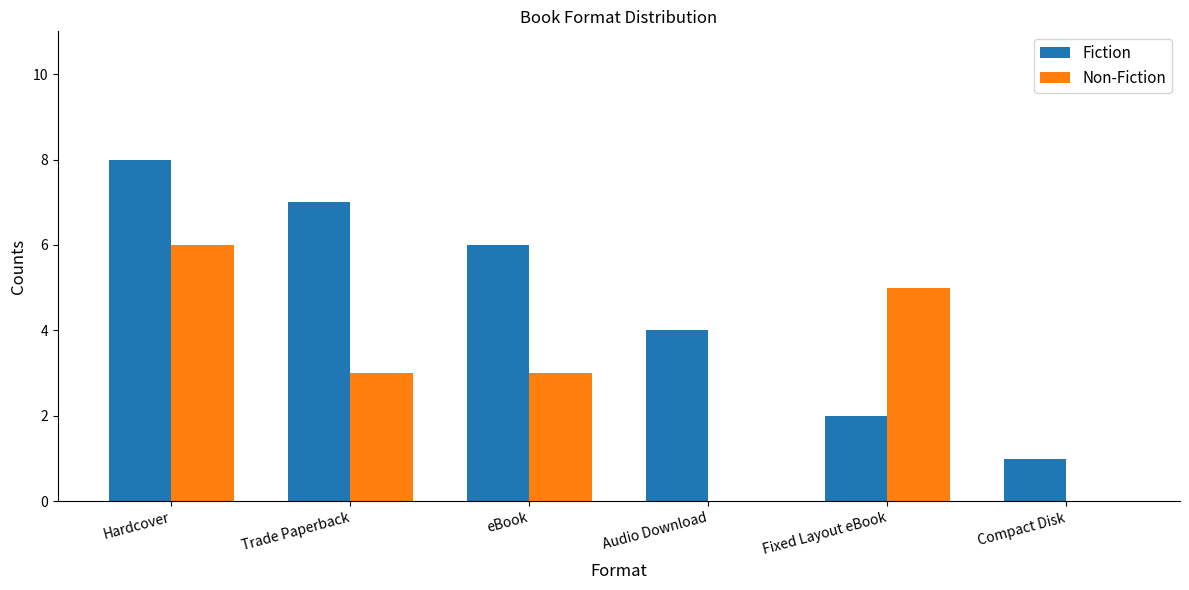

What is the total value across all series at Fixed Layout eBook?

7